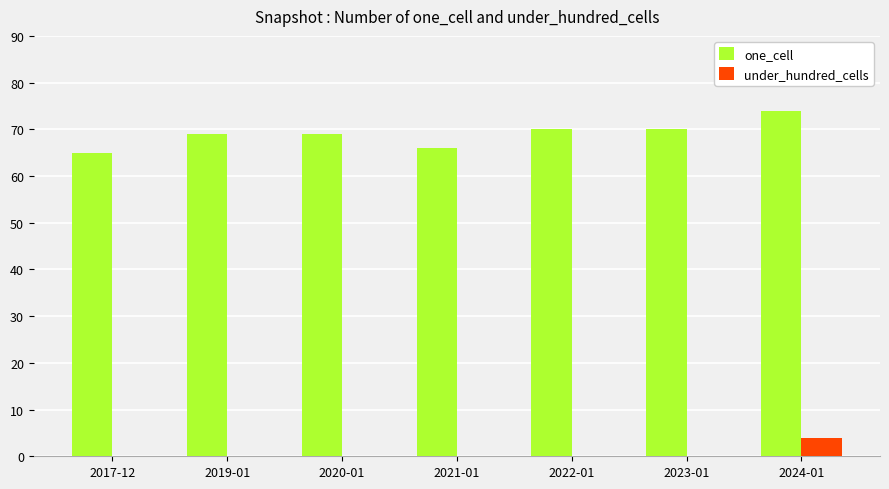

What is the sum of all under_hundred_cells values?

4